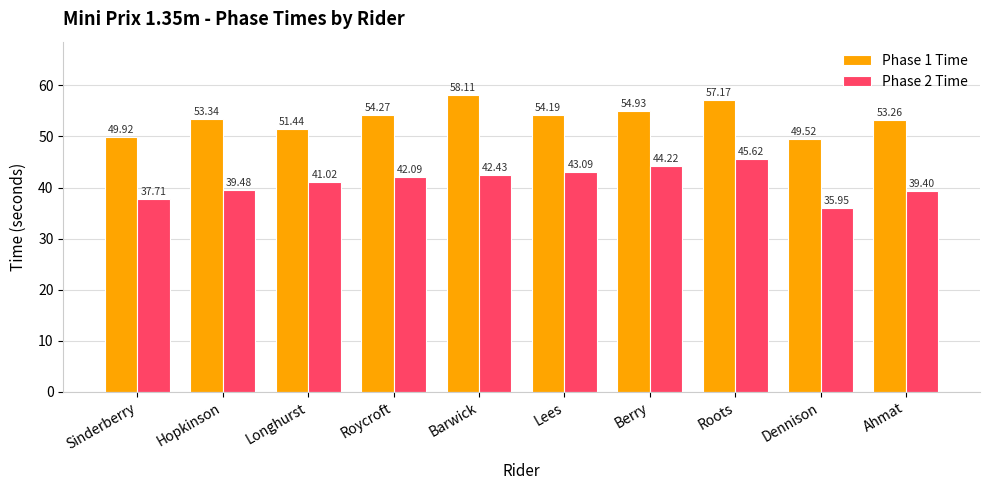

The value of Phase 2 Time at Roycroft is 20.5. True or false?

False